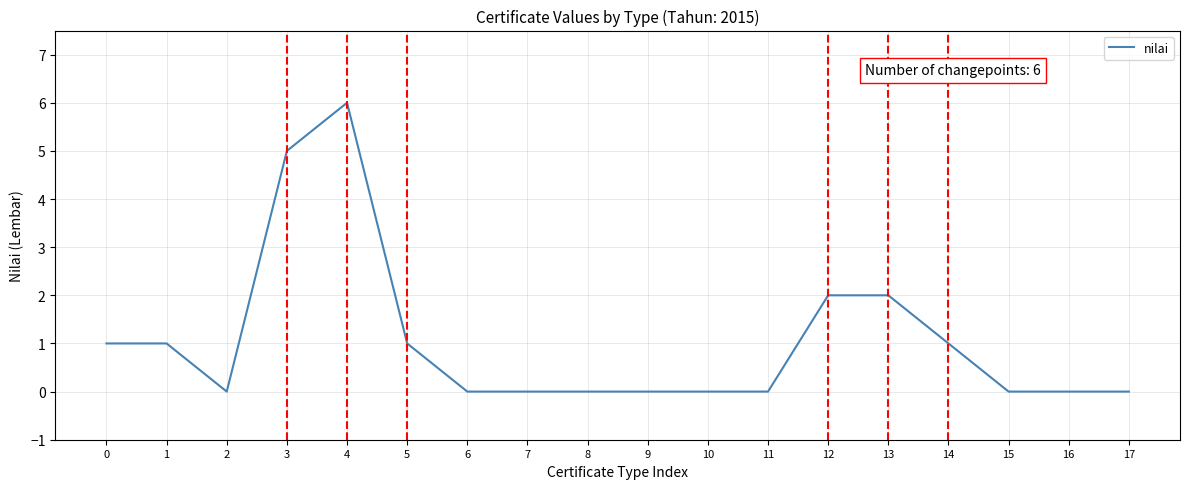

What is the change in value from 3 to 11?

-5